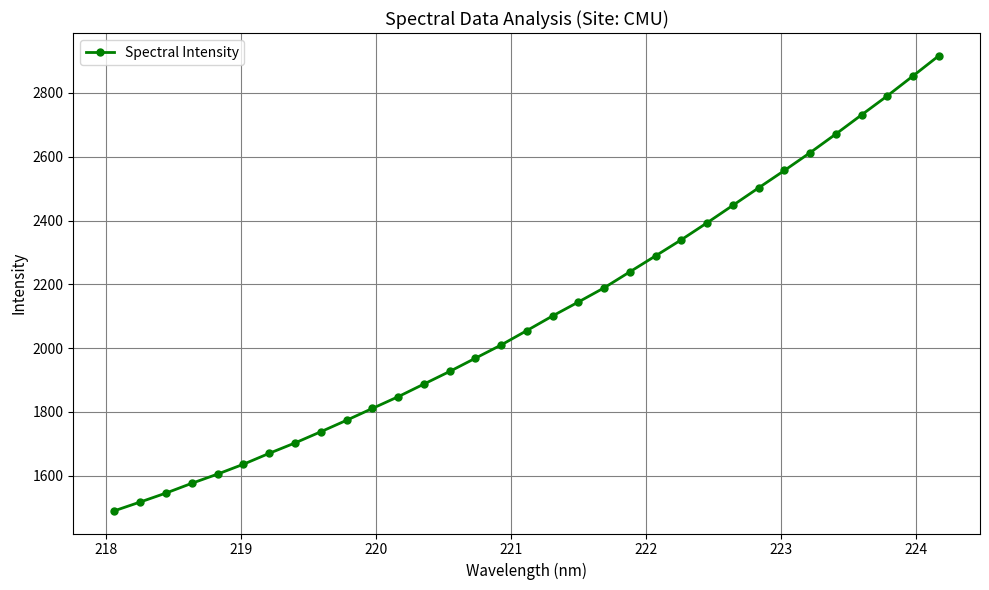

What is the average value?

2107.4